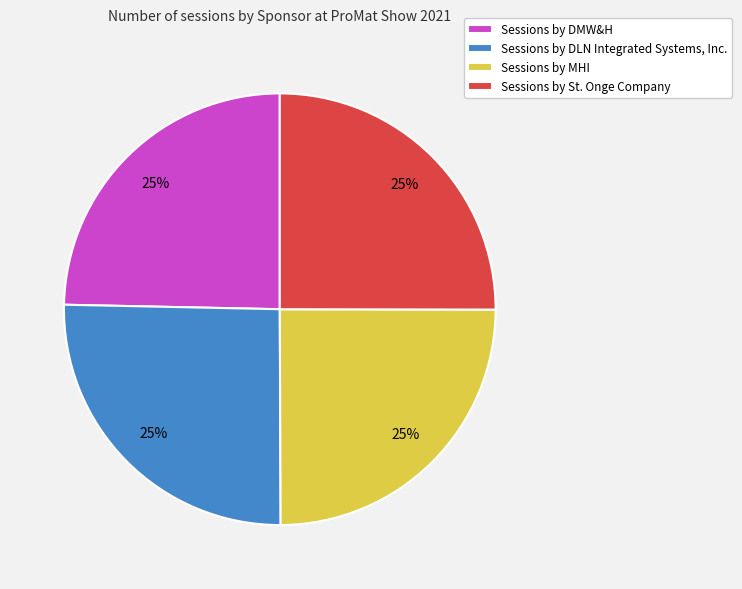

The Sessions by St. Onge Company slice represents 25% of the pie. True or false?

True